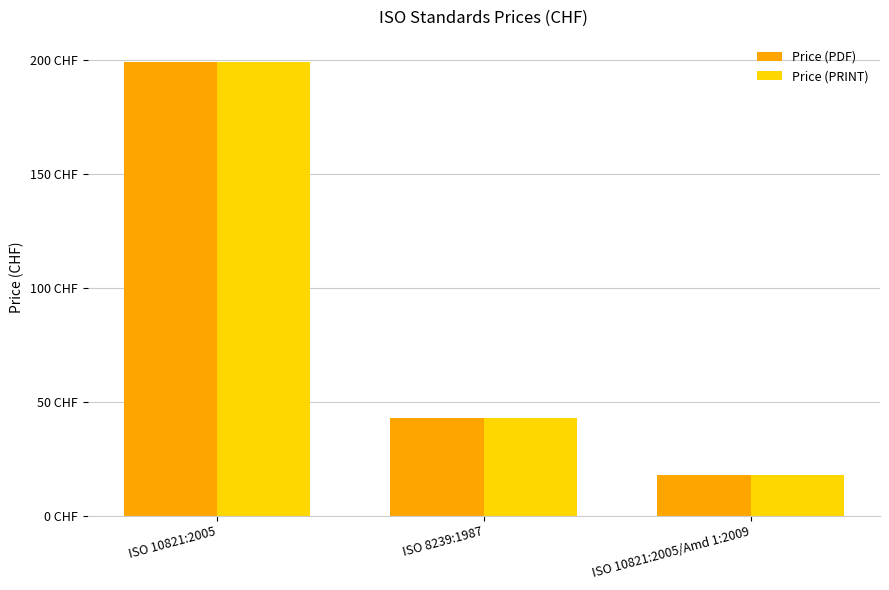

Are the bars grouped side by side (vs. stacked)?

Yes